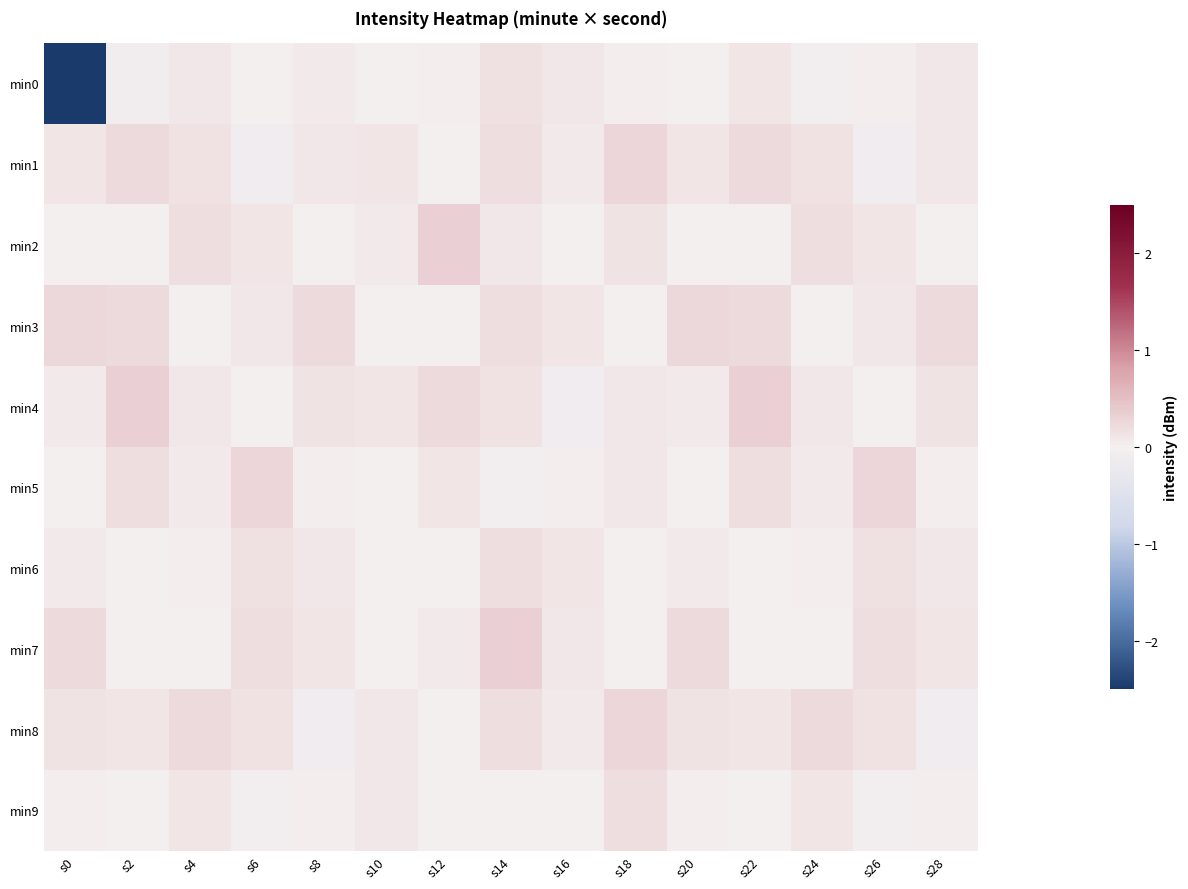

At s6, list the series in order from smallest to largest.

min1, min9, min4, min0, min3, min2, min8, min6, min7, min5